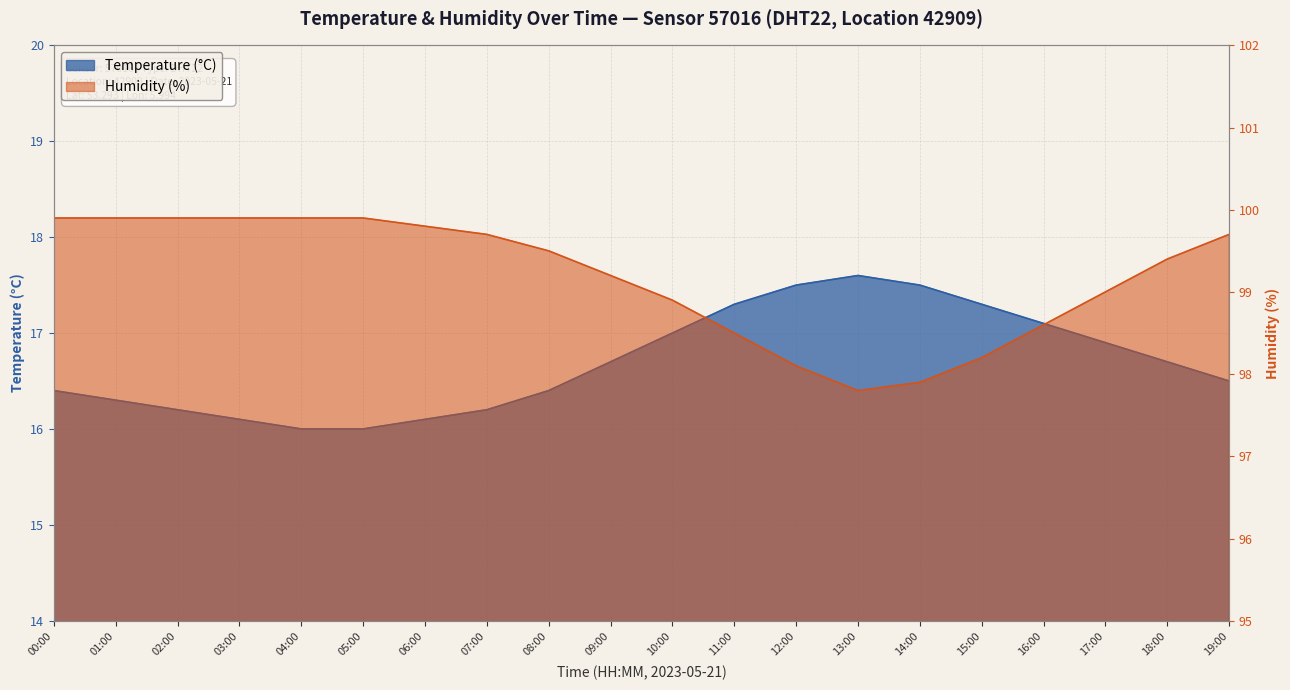

Which series has the widest spread of values?

humidity